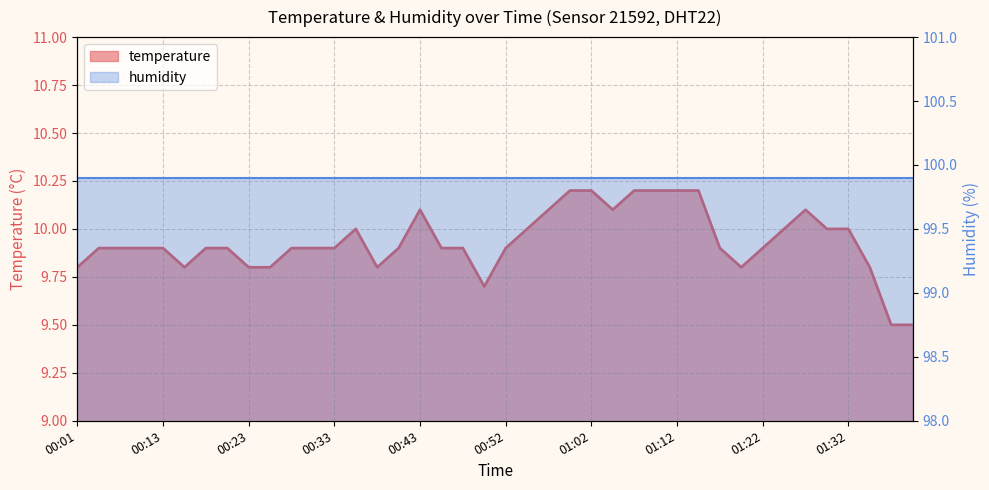

Is it true that the value at 00:09 is 9.9?

True